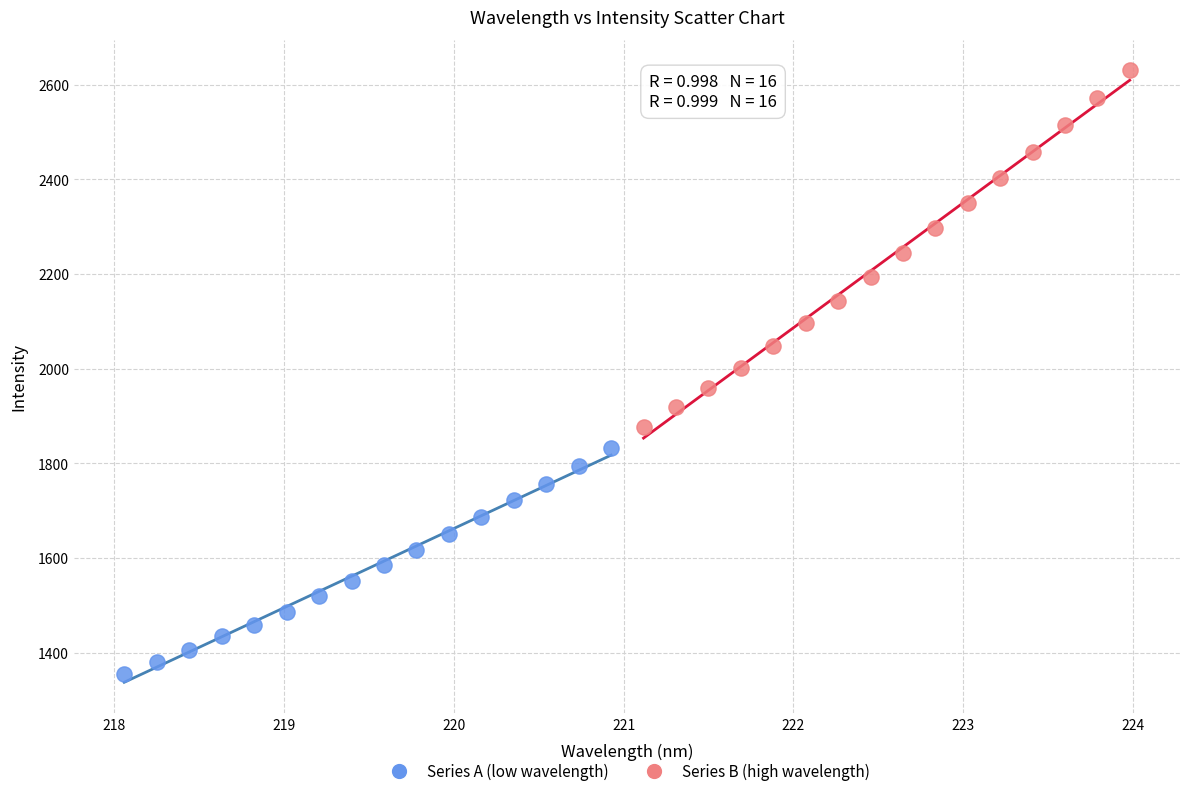

Which series reaches the minimum Y coordinate?

Series A (low wavelength)